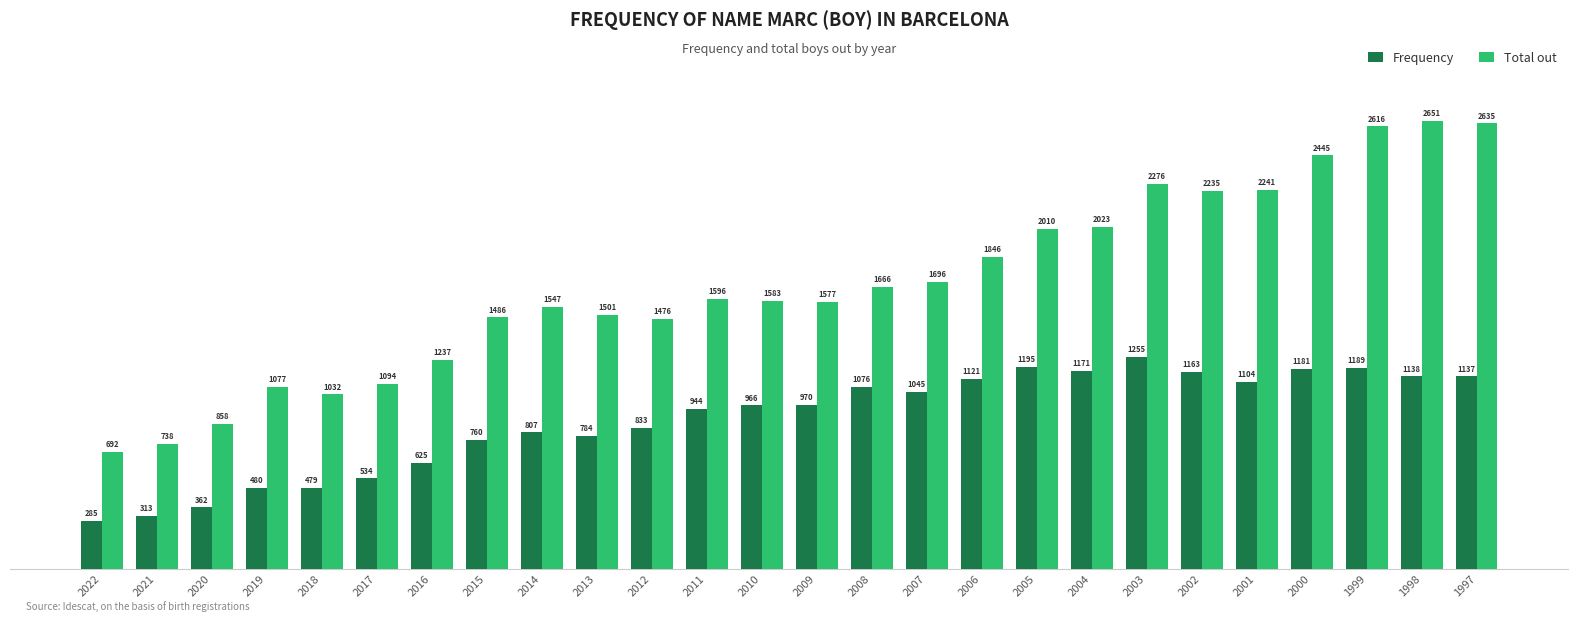

What is the minimum value for Total out?

692